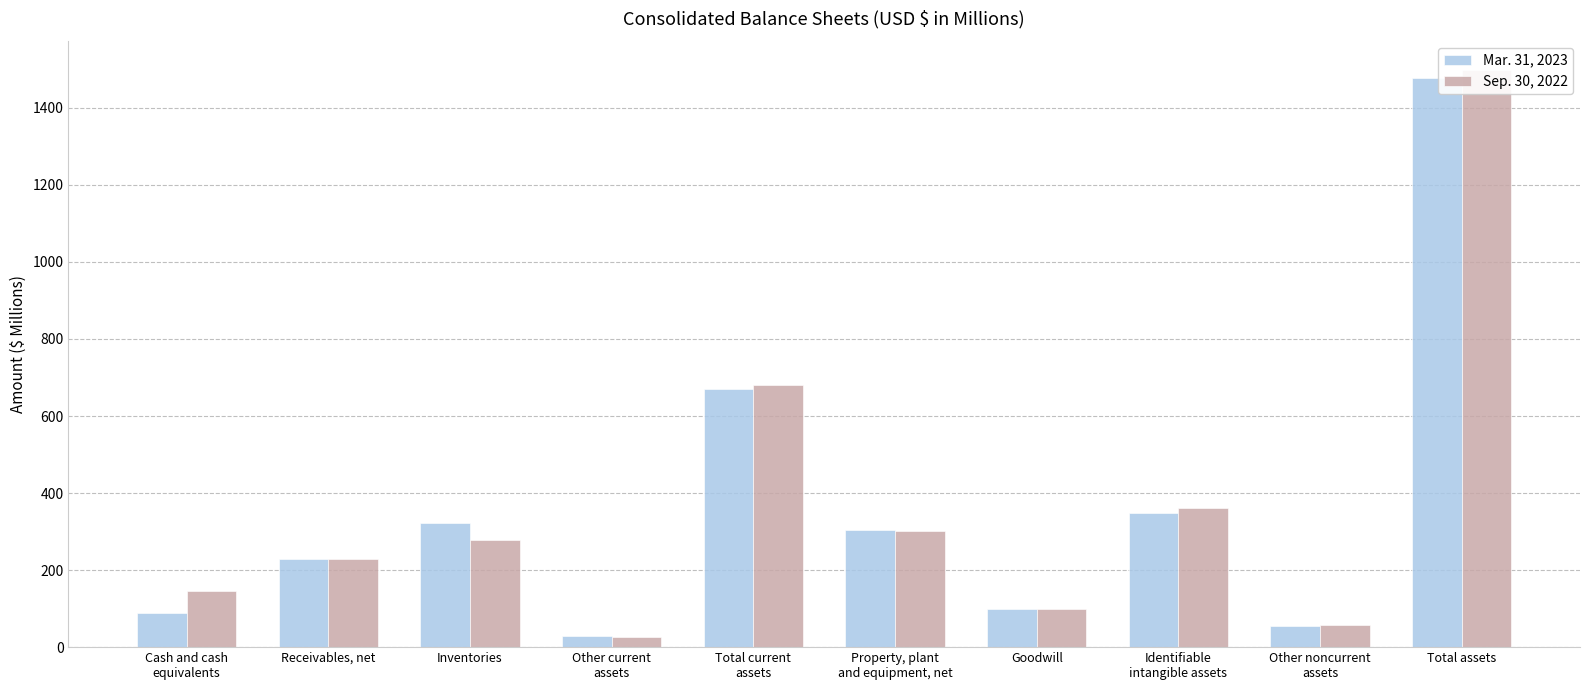

What is the average value of the Mar. 31, 2023 series?

362.4